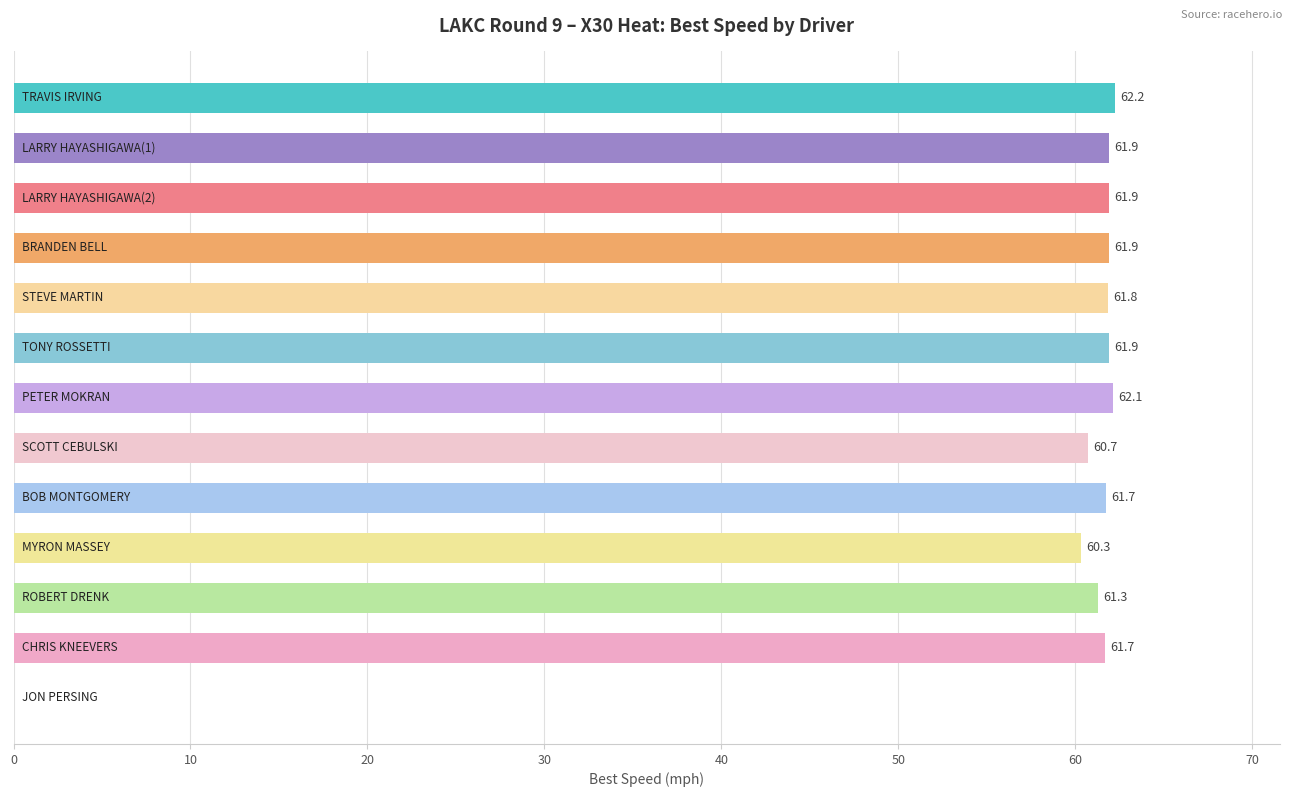

What is the maximum value shown in the chart?

62.2